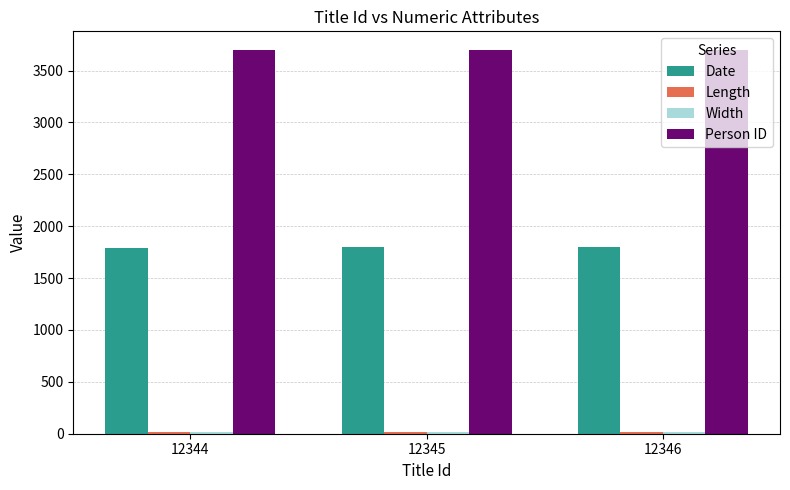

How many bars are there in total?

12